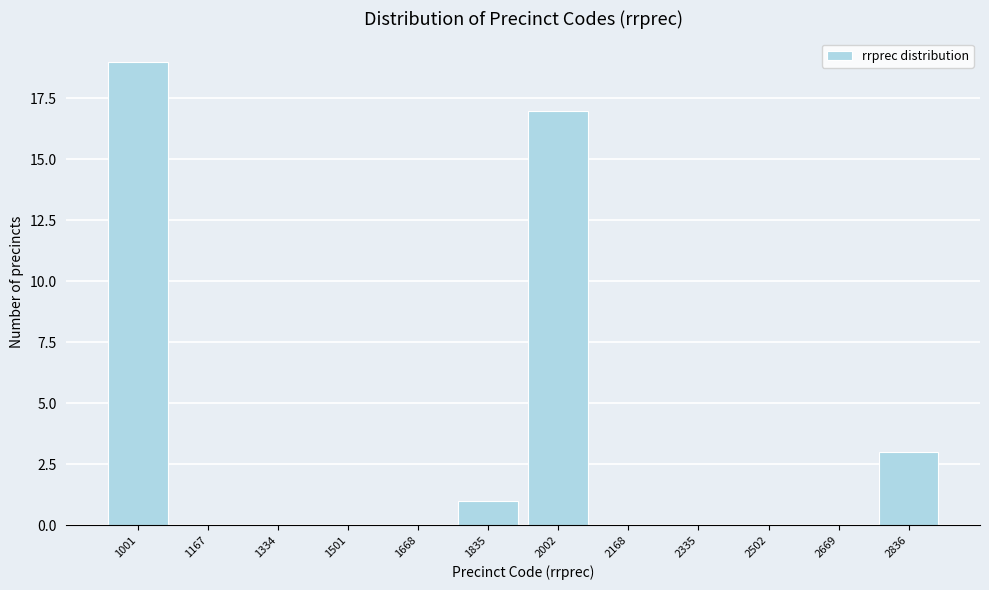

Reading right to left, what are all the values shown in this chart?

2836=3	2669=0	2502=0	2335=0	2168=0	2002=17	1835=1	1668=0	1501=0	1334=0	1167=0	1001=19